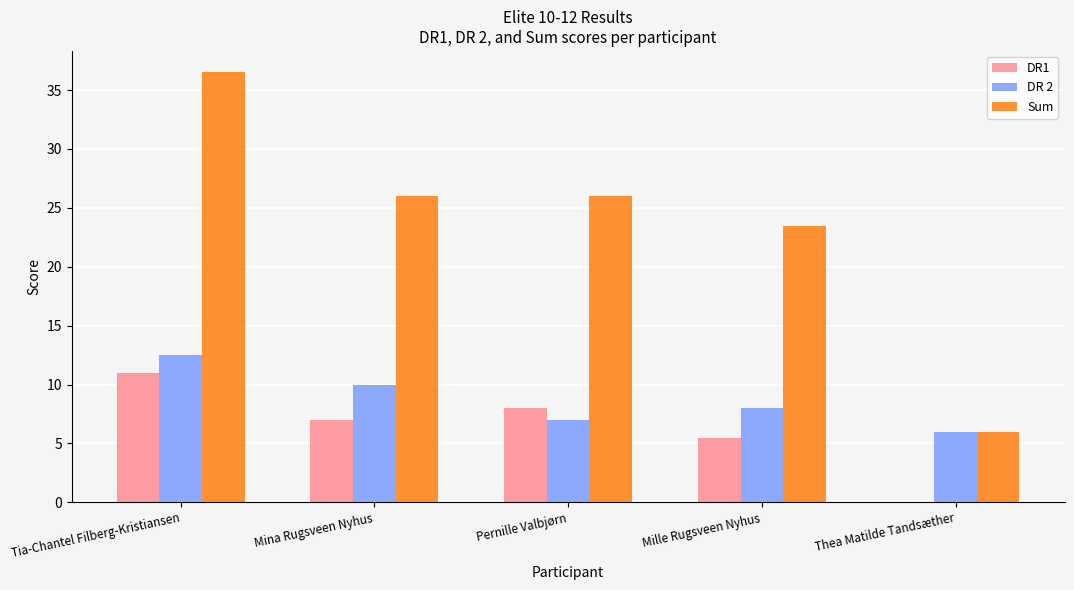

How many categories are shown in the chart?

5